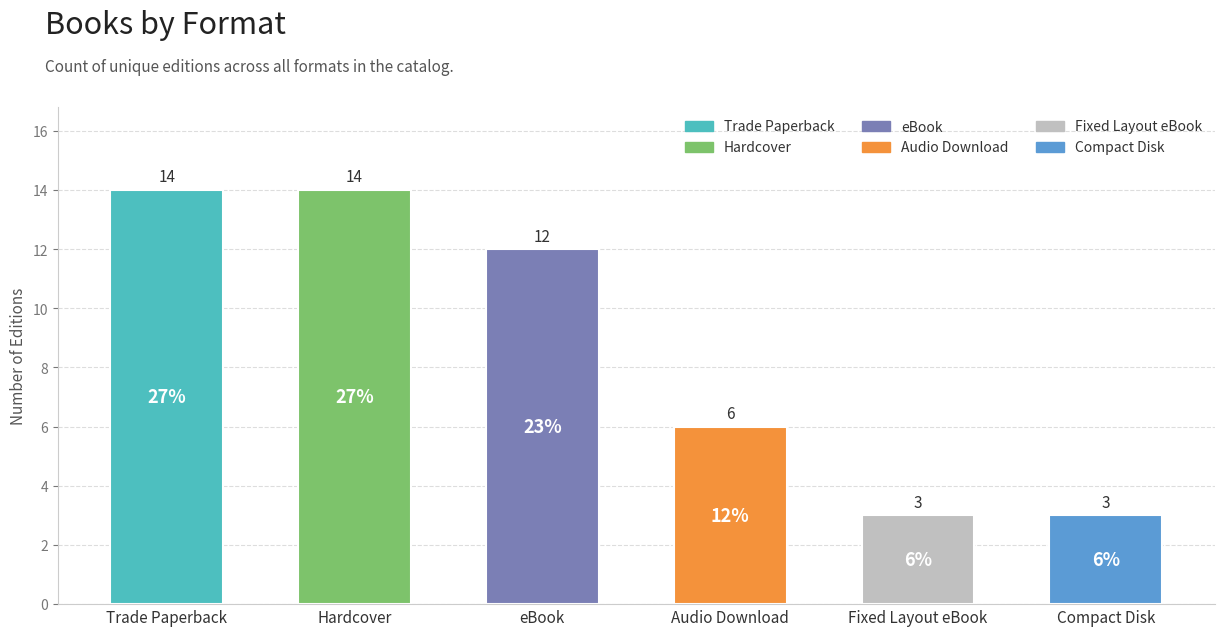

What is the greatest value displayed?

14